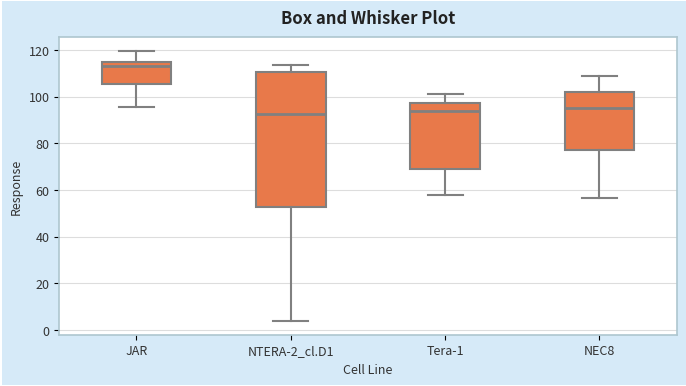

Where does the upper whisker of the box for NEC8 end on the y-axis? The values are not printed on the chart, so give them approximately, as read against the axis.

108